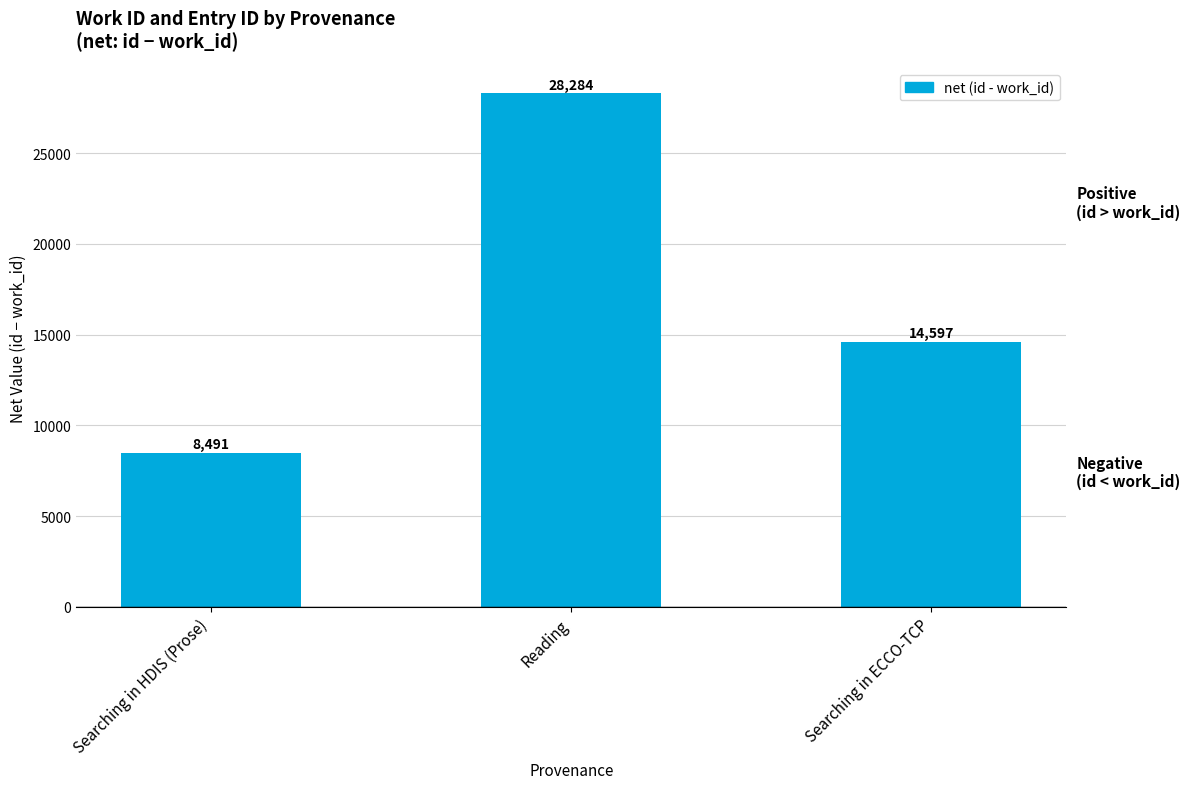

What is the label of the 2nd bar from the left?

Reading